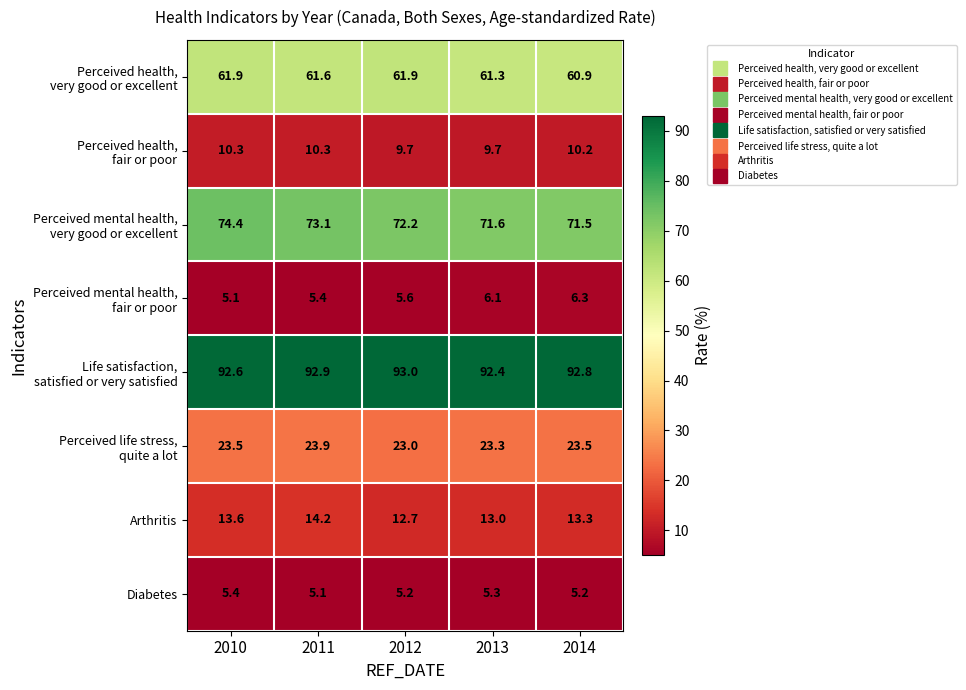

What is the difference between the highest and lowest values at 2014?

87.6